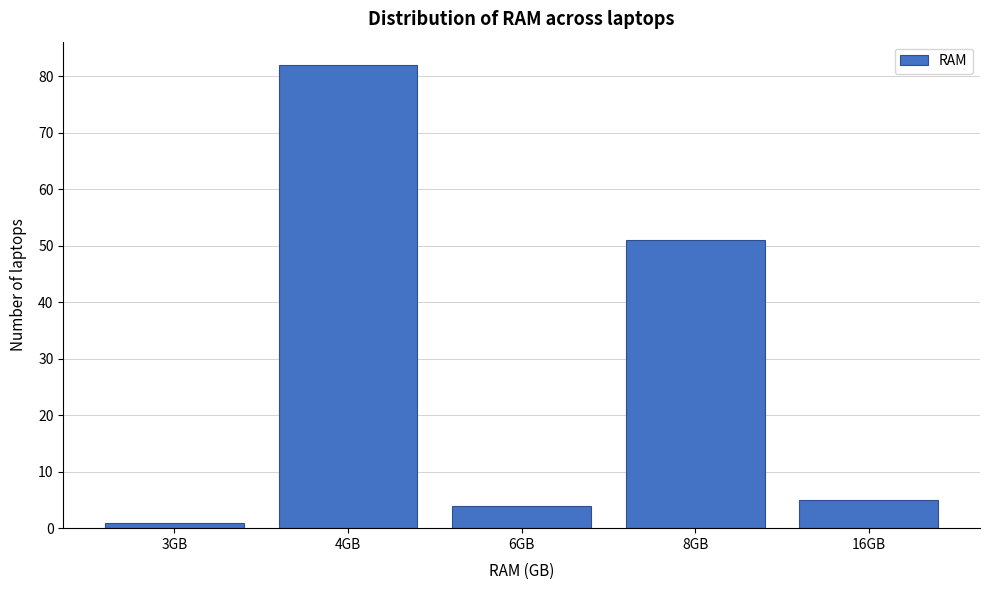

Reading left to right, what are all the values shown in this chart?

3GB=1	4GB=82	6GB=4	8GB=51	16GB=5